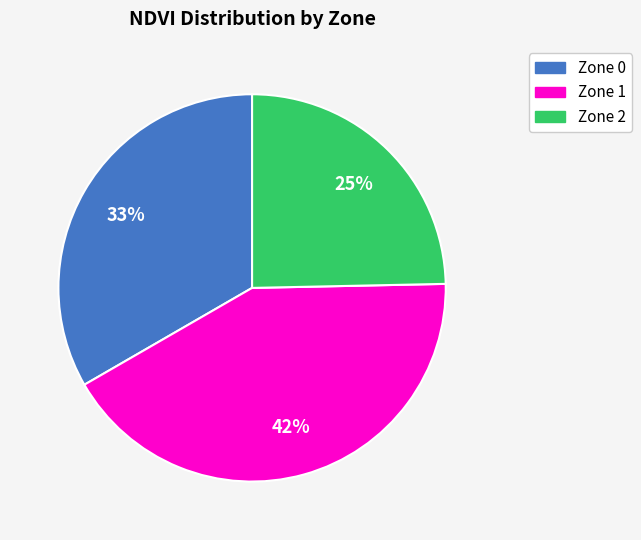

Rank the categories by value from lowest to highest.

Zone 2, Zone 0, Zone 1